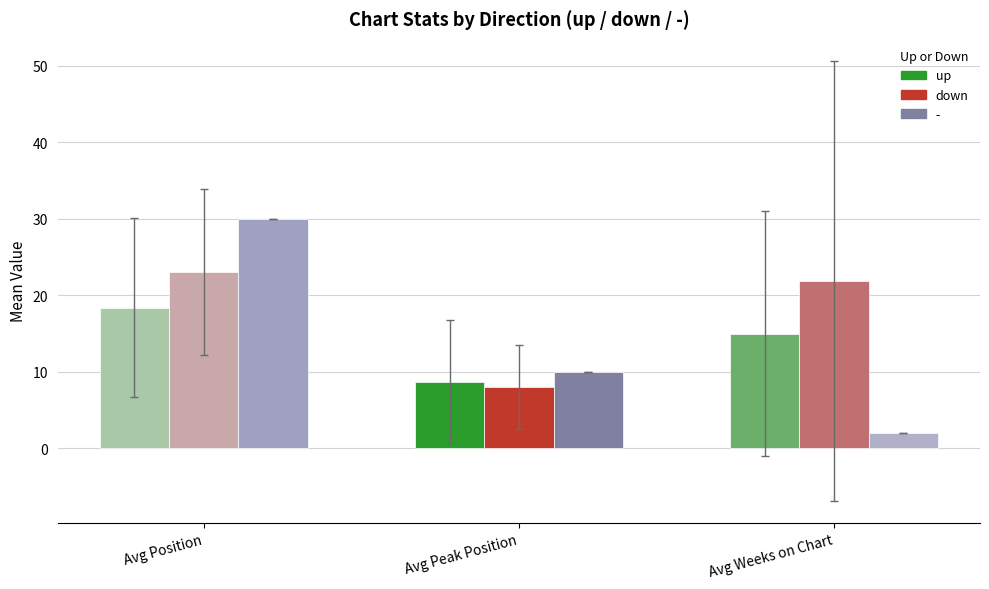

Reading left to right, extract all data points from this chart.

up: Avg Position=18.3	Avg Peak Position=8.7	Avg Weeks on Chart=15.0
down: Avg Position=23.0	Avg Peak Position=8.0	Avg Weeks on Chart=21.9
-: Avg Position=30.0	Avg Peak Position=10.0	Avg Weeks on Chart=2.0